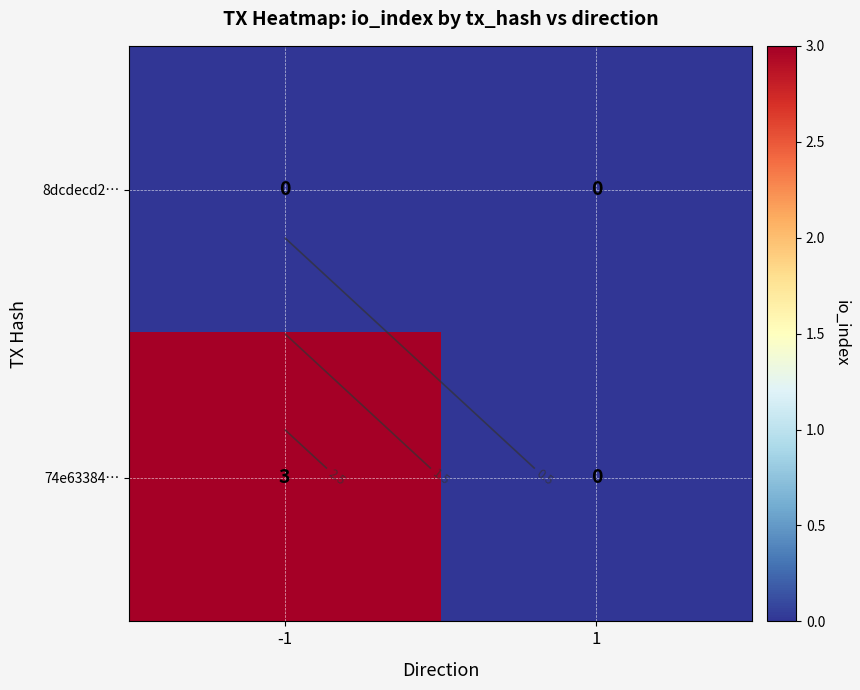

Rank the series at -1 from highest to lowest value.

74e63384…, 8dcdecd2…